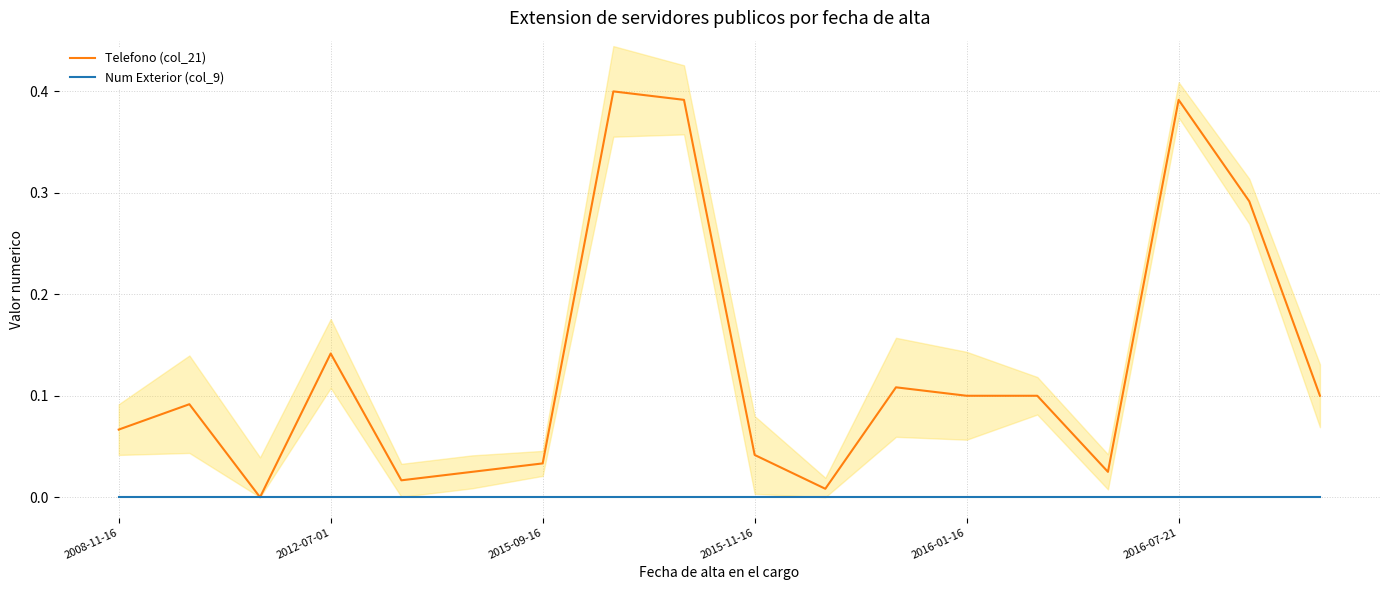

At which category is the sum across all series the highest?

7